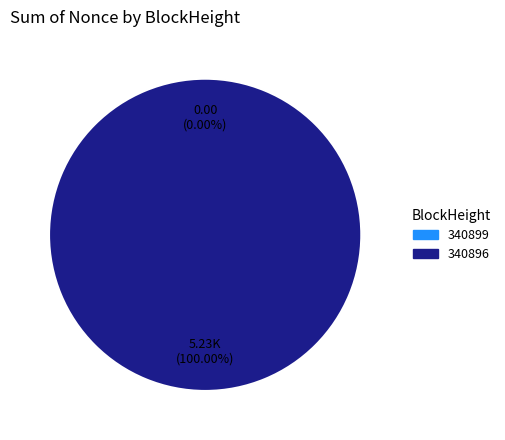

To the nearest percent, what portion does 340896 represent?

100%